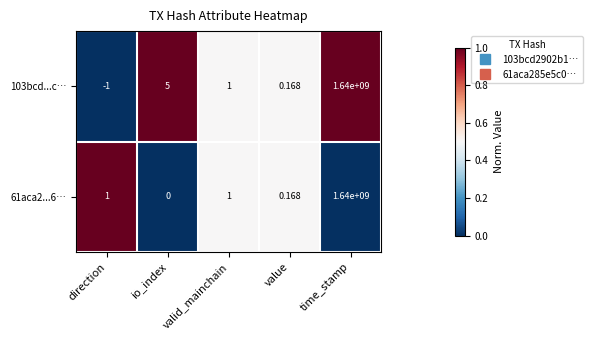

At which label does 61aca2...6… reach its minimum?

io_index